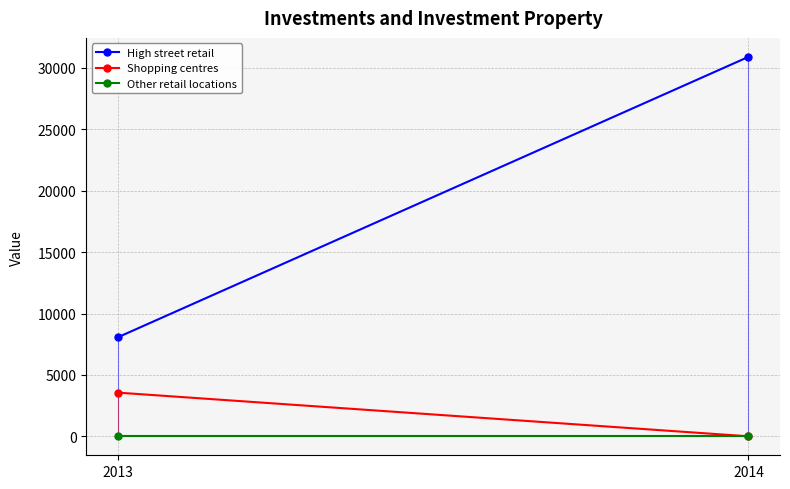

What is the greatest value displayed?

30900.2